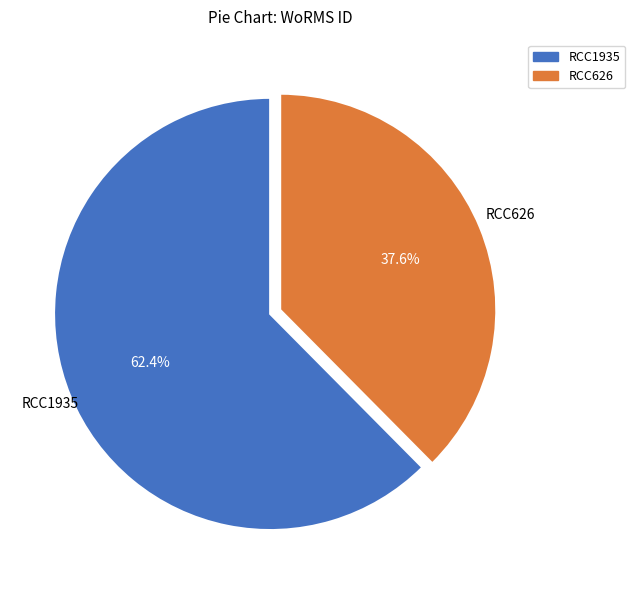

Which slice is the largest?

RCC1935